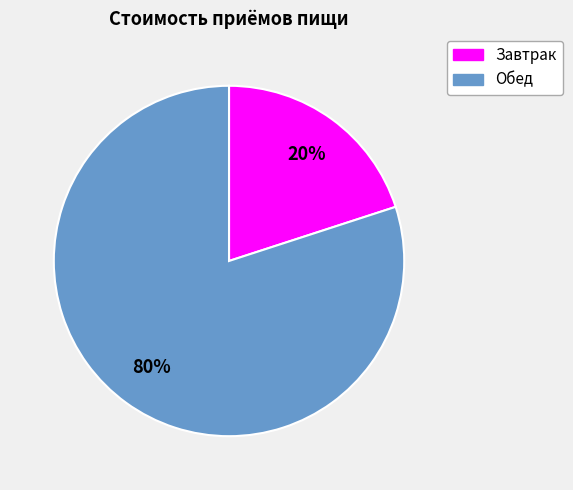

Is it true that Завтрак is 20% of the pie?

True